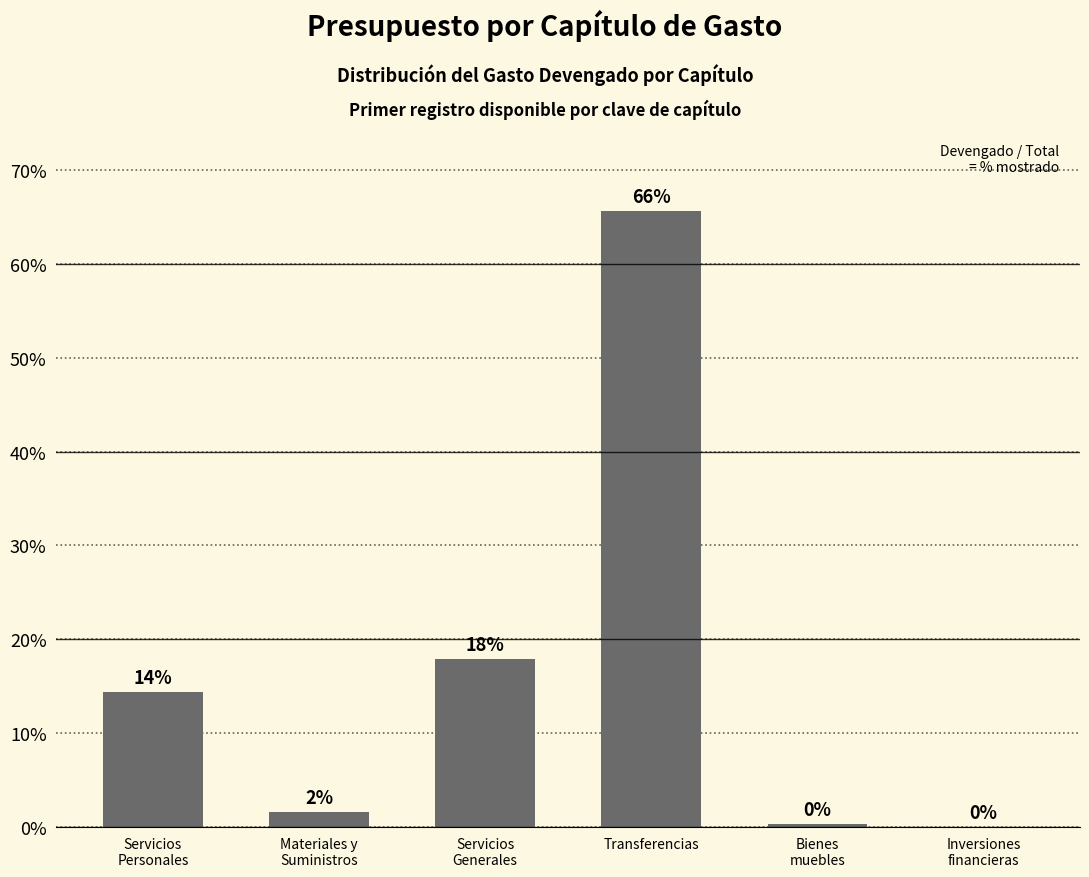

What is the maximum value shown in the chart?

65.7